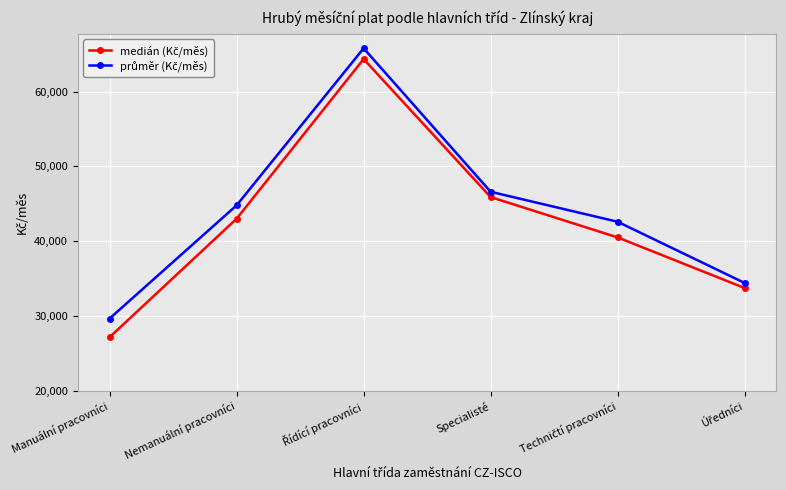

What is the label of the 2nd point from the left?

Nemanuální pracovníci